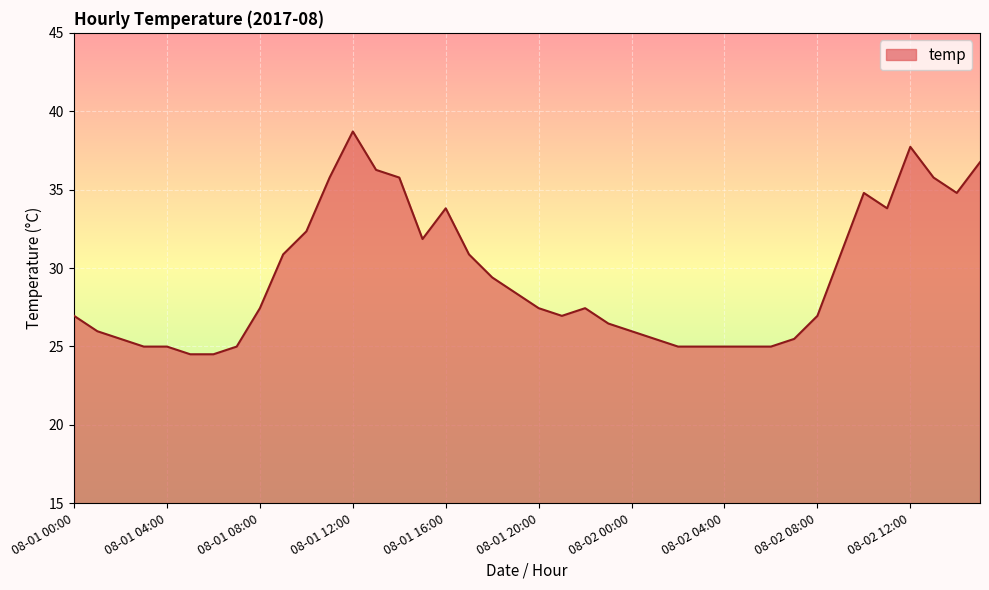

What is the minimum value shown in the chart?

24.5